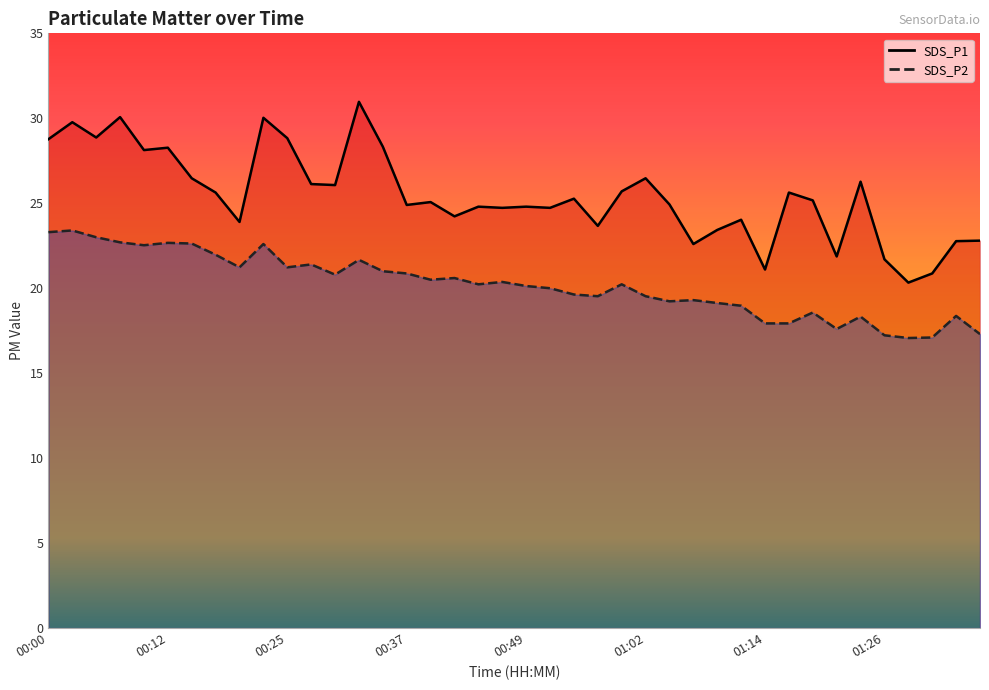

Which series has the largest range (max minus min)?

SDS_P1